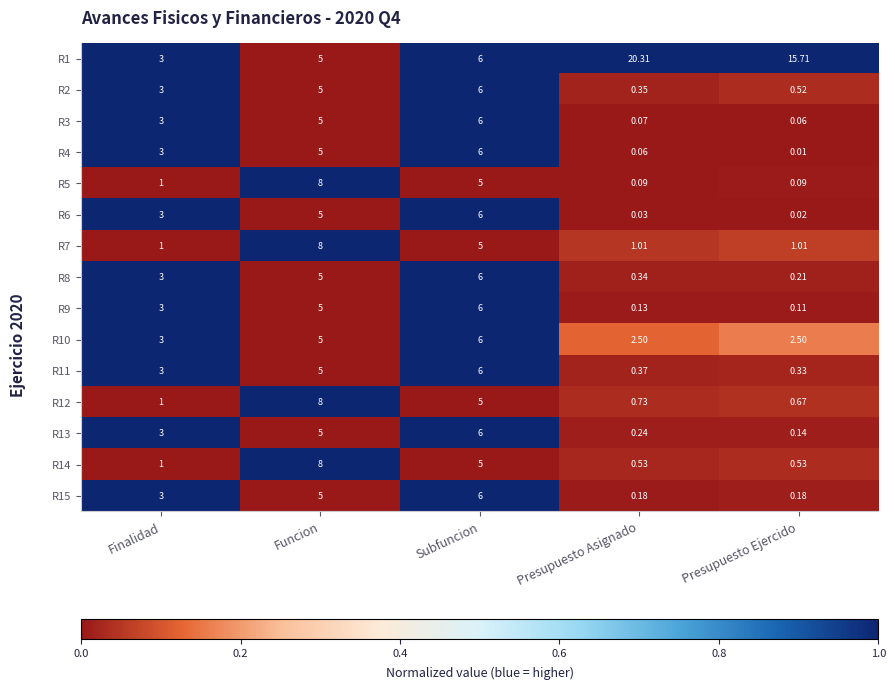

Which series has the widest spread of values?

R1